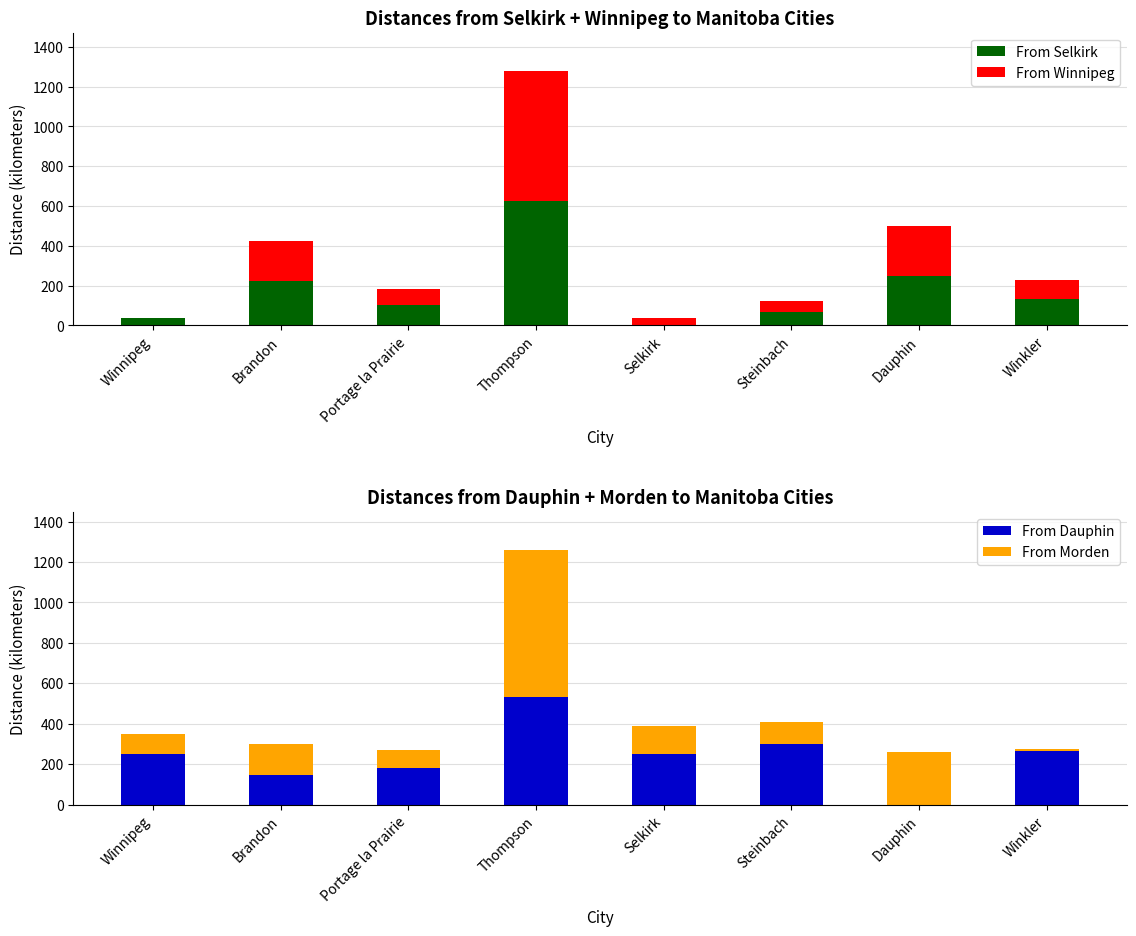

What position from the left is Brandon?

2